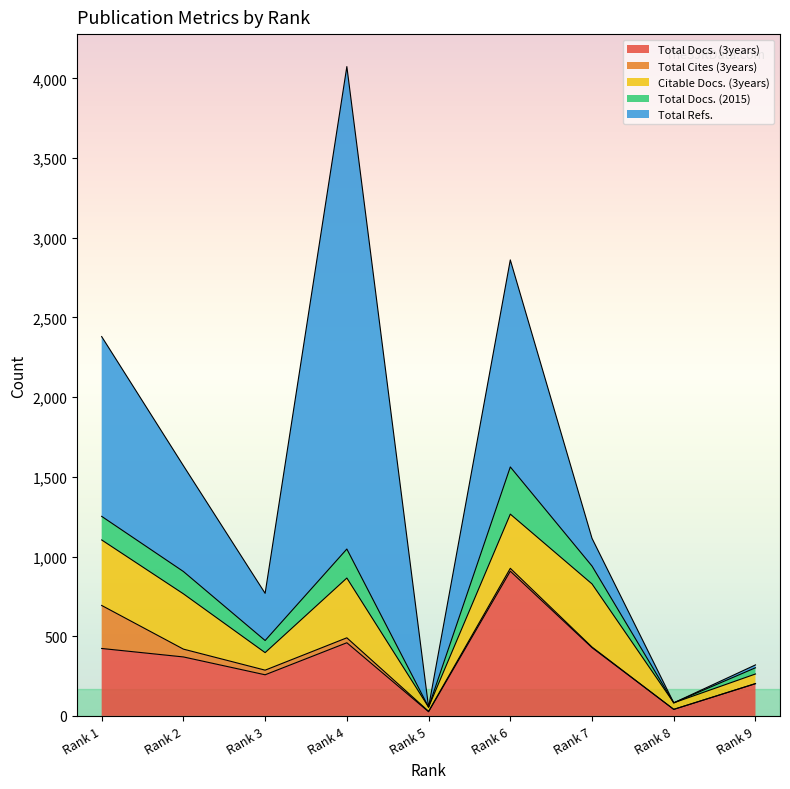

What are all the series names shown in the legend?

Total Docs. (3years), Total Cites (3years), Citable Docs. (3years), Total Docs. (2015), Total Refs.